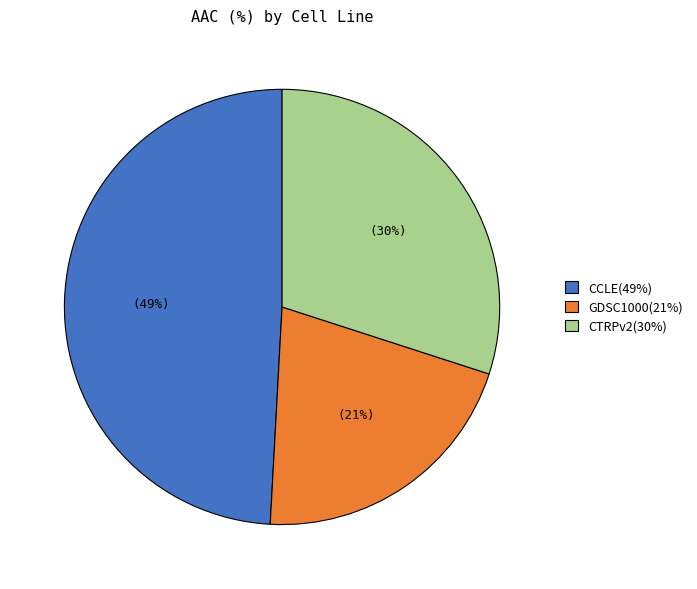

Which category has the biggest portion of the pie?

CCLE